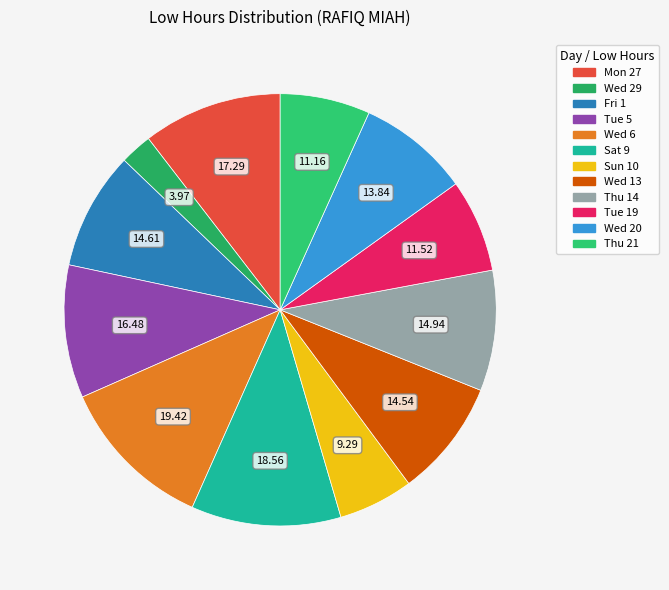

Which slice is the smallest?

Wed 29